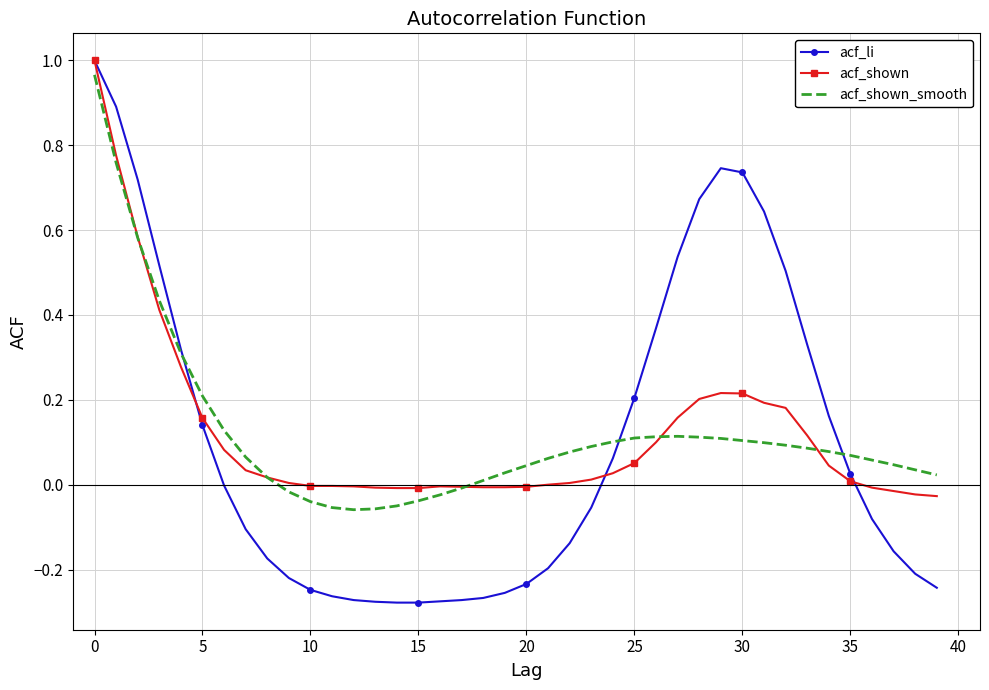

Which series has the widest spread of values?

acf_li